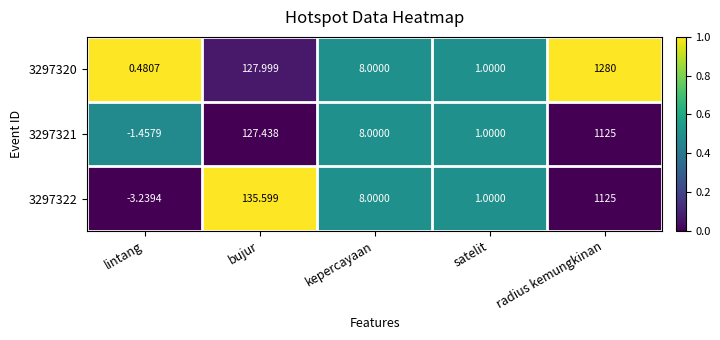

Which label corresponds to the largest value in the chart?

radius kemungkinan